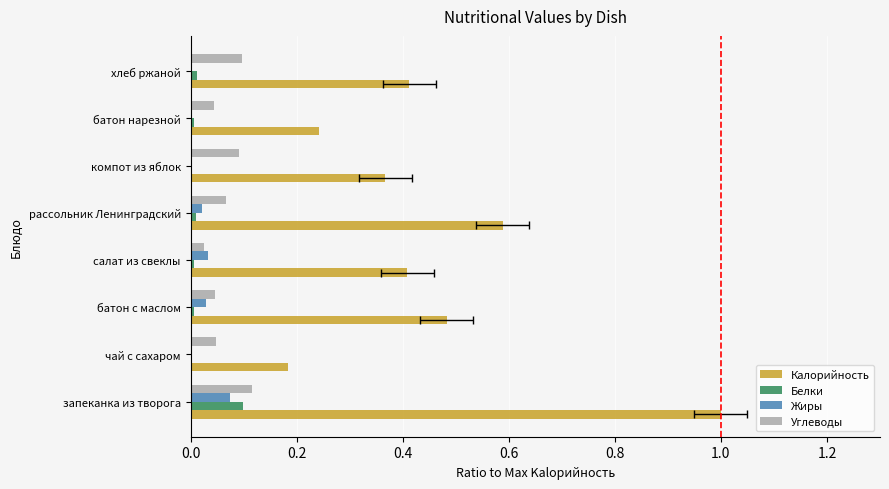

What is the difference between the second highest and minimum values in the Калорийность series?

0.4